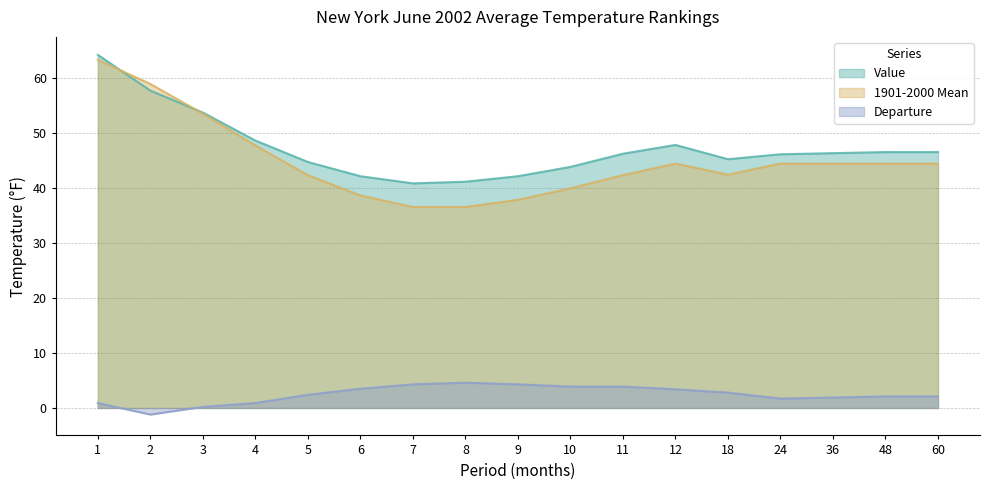

What is the value of the Departure point at the 2nd from the left?

-1.2